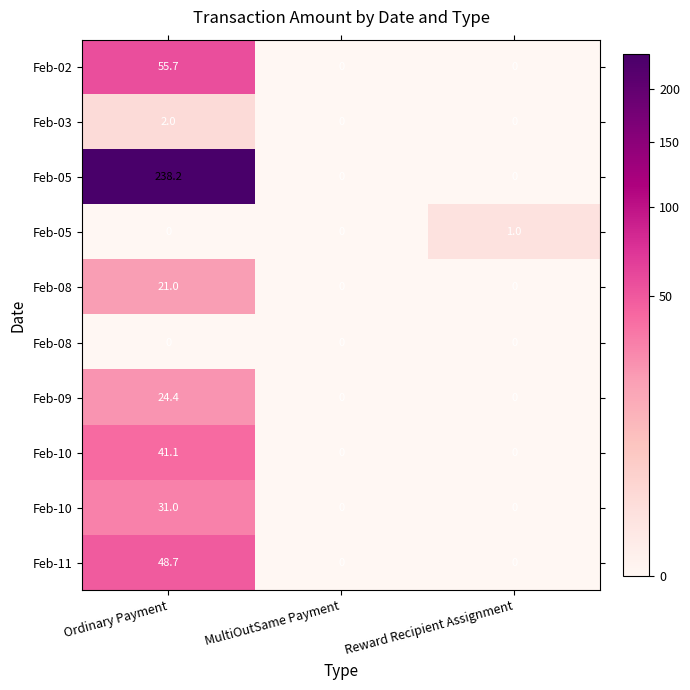

How many series are shown in this chart?

10